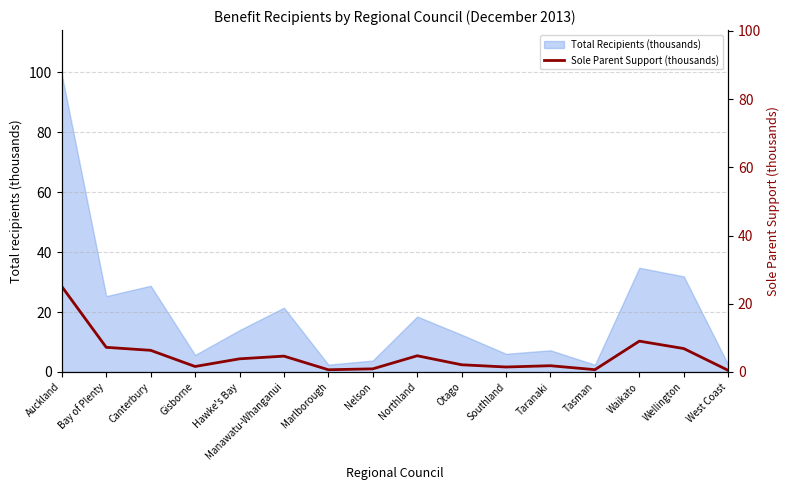

What is the minimum value shown in the chart?

0.5